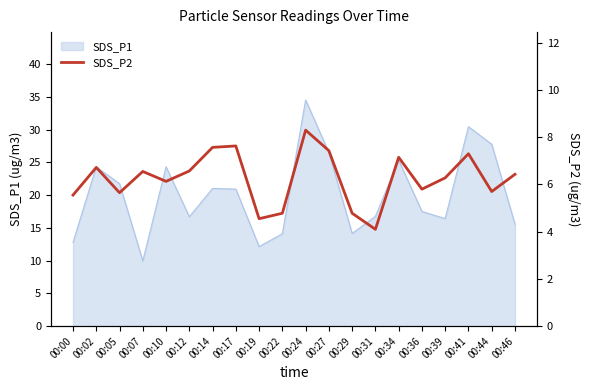

True or false: the data has more than 0 interior local peaks.

True